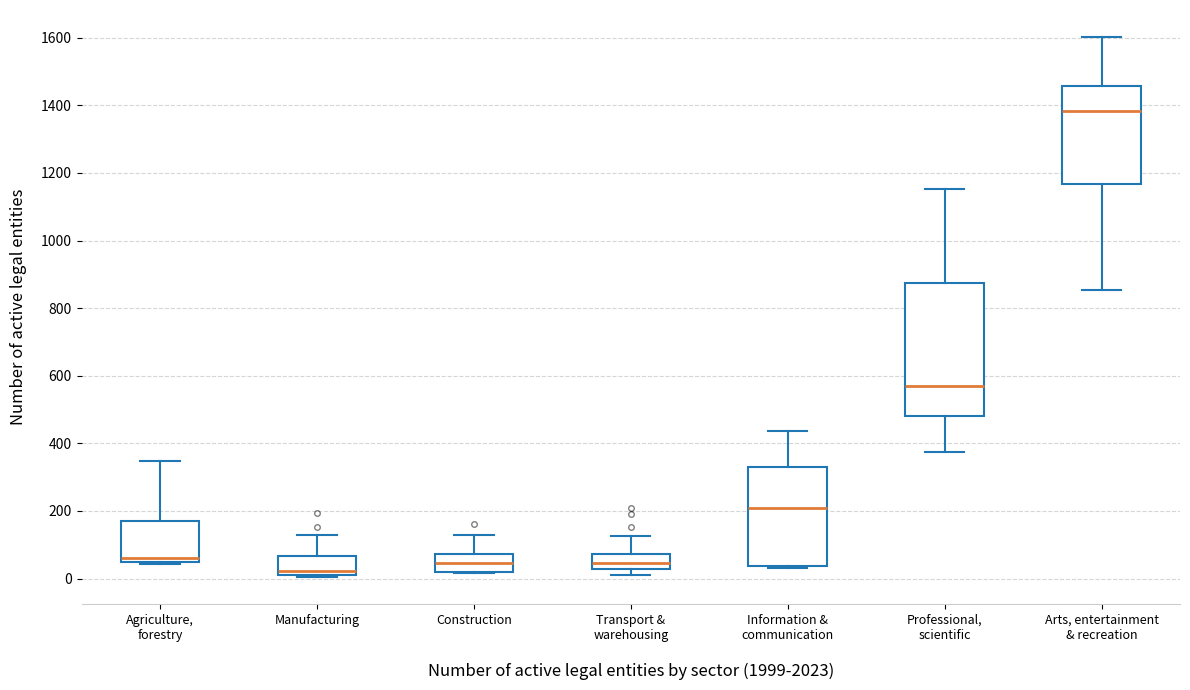

Which box has the lowest median line?

Manufacturing